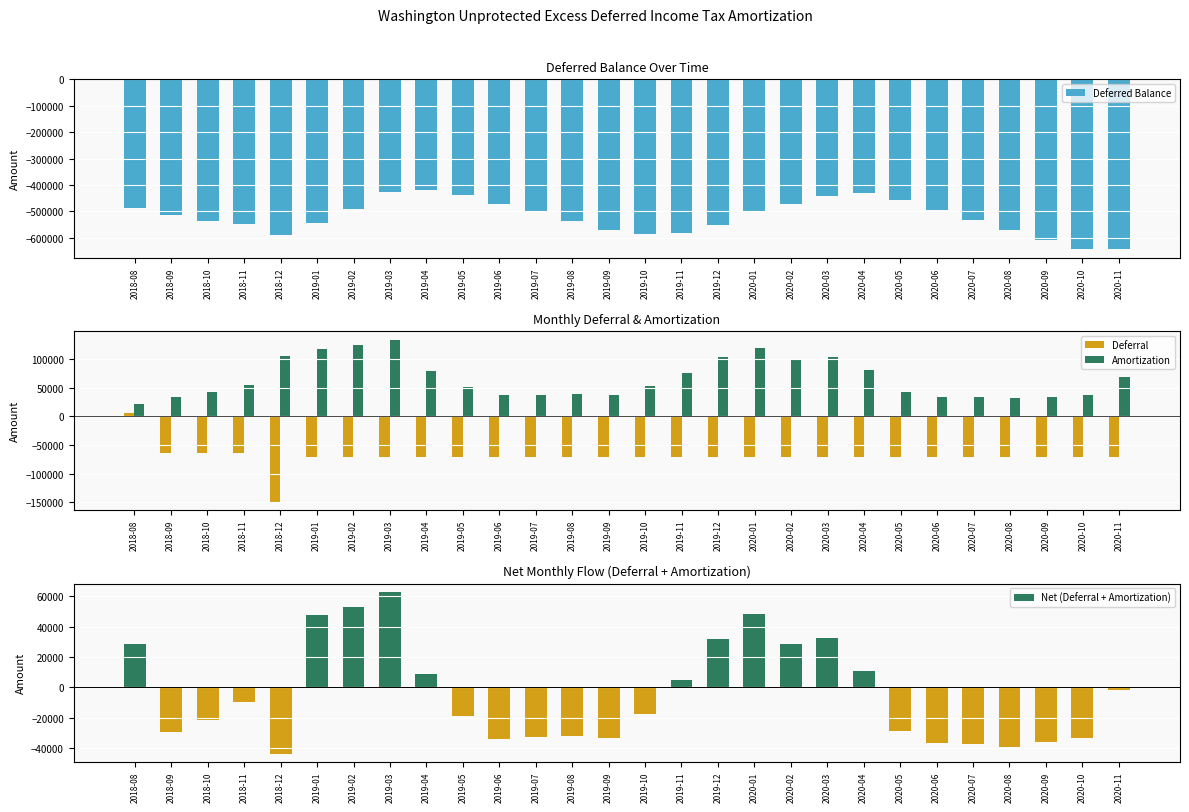

What is the difference between the maximum and second lowest values in the Deferral series?

76777.8